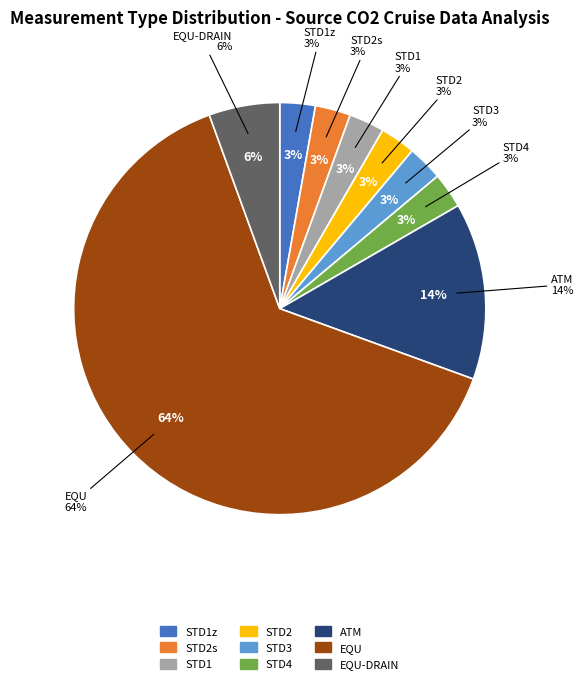

What portion of the pie excludes STD1?

97.2%